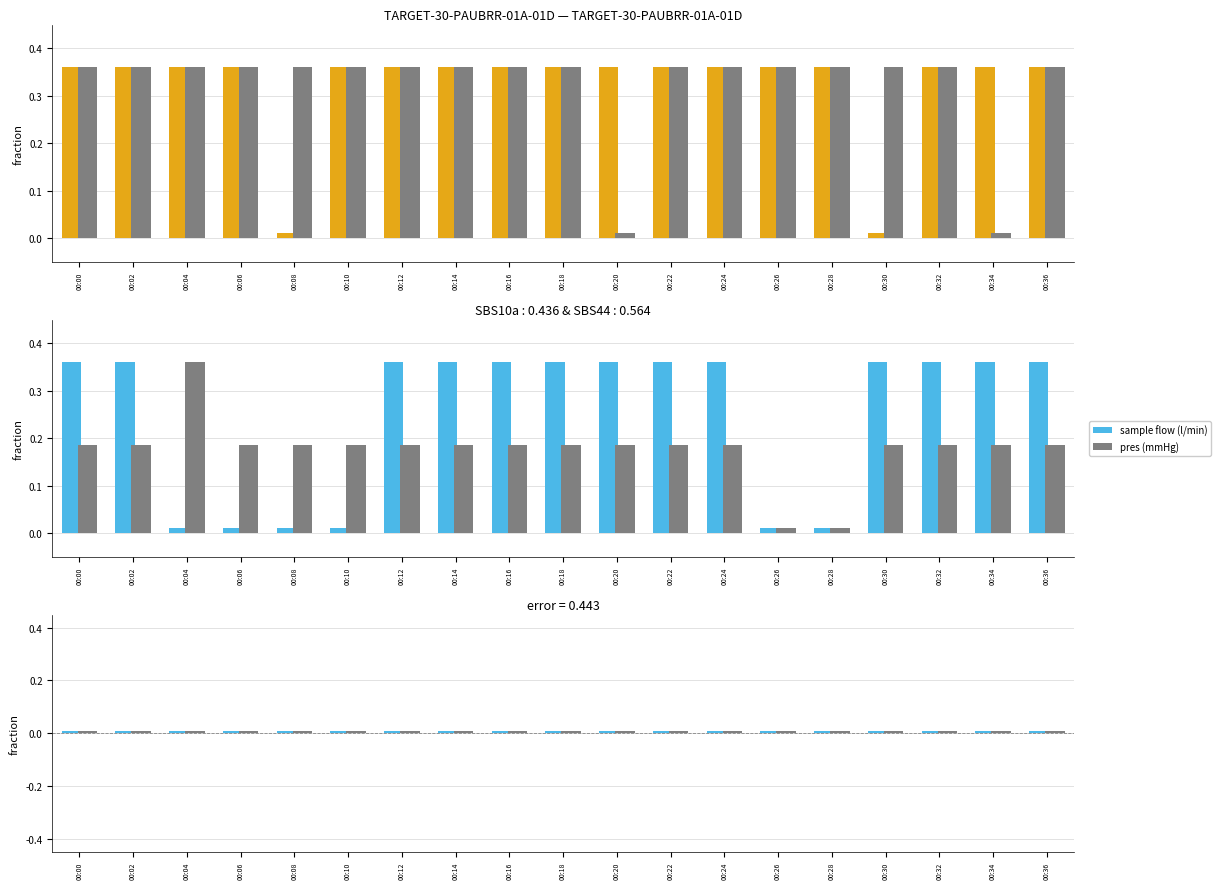

Is the value of sample flow (l/min) at 00:24 greater than the value of pres (mmHg) at 00:02?

Yes